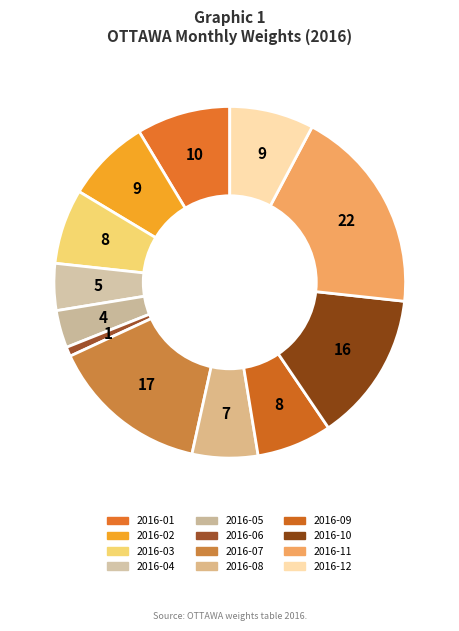

Which category has the smallest portion of the pie?

2016-06